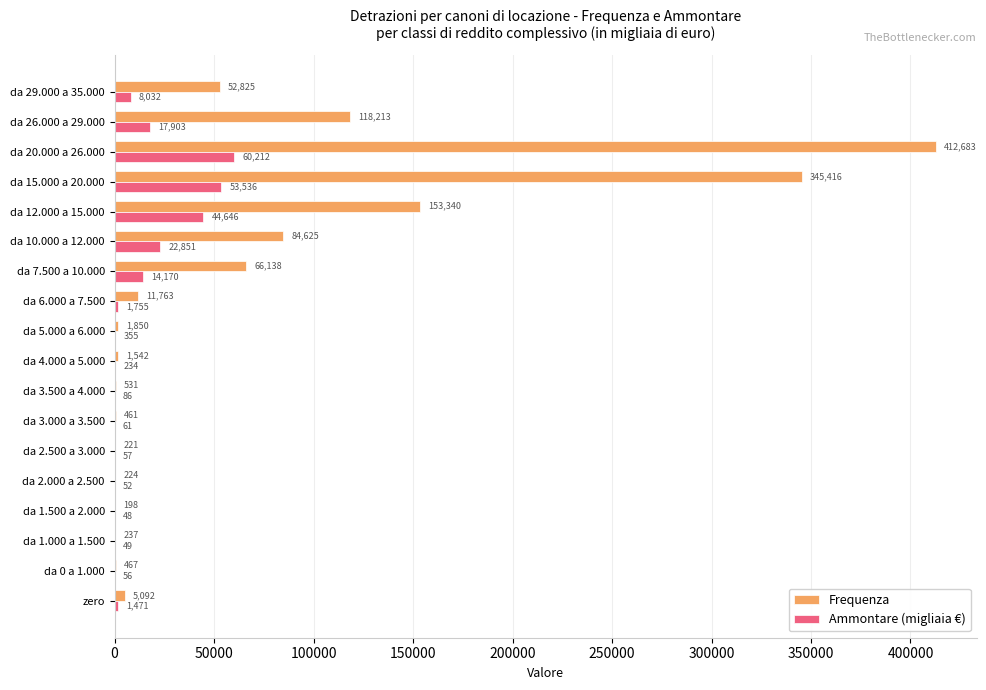

What is the approximate value of Ammontare (migliaia €) at da 5.000 a 6.000, to the nearest 100?

400